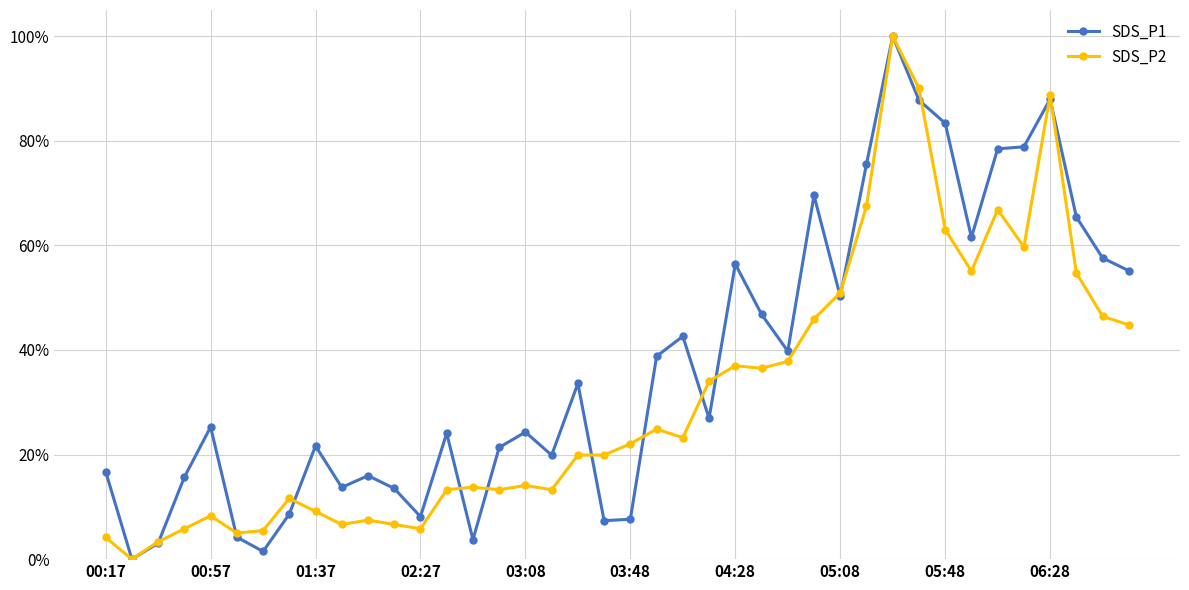

True or false: SDS_P2 and SDS_P1 cross at least once.

True